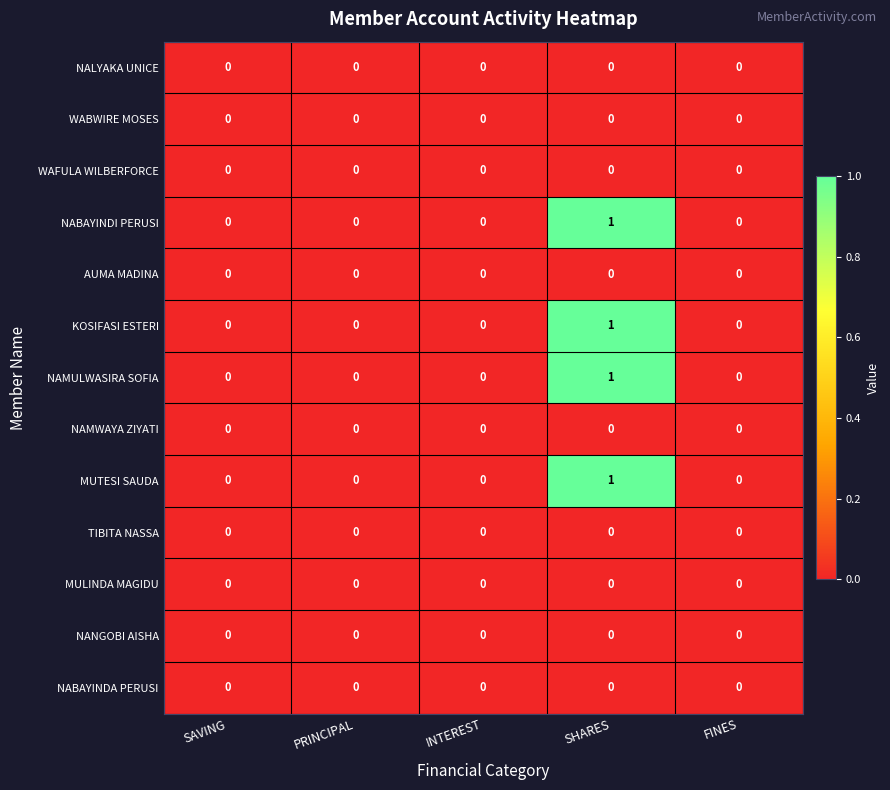

The MUTESI SAUDA series shows 0 at PRINCIPAL. True or false?

True